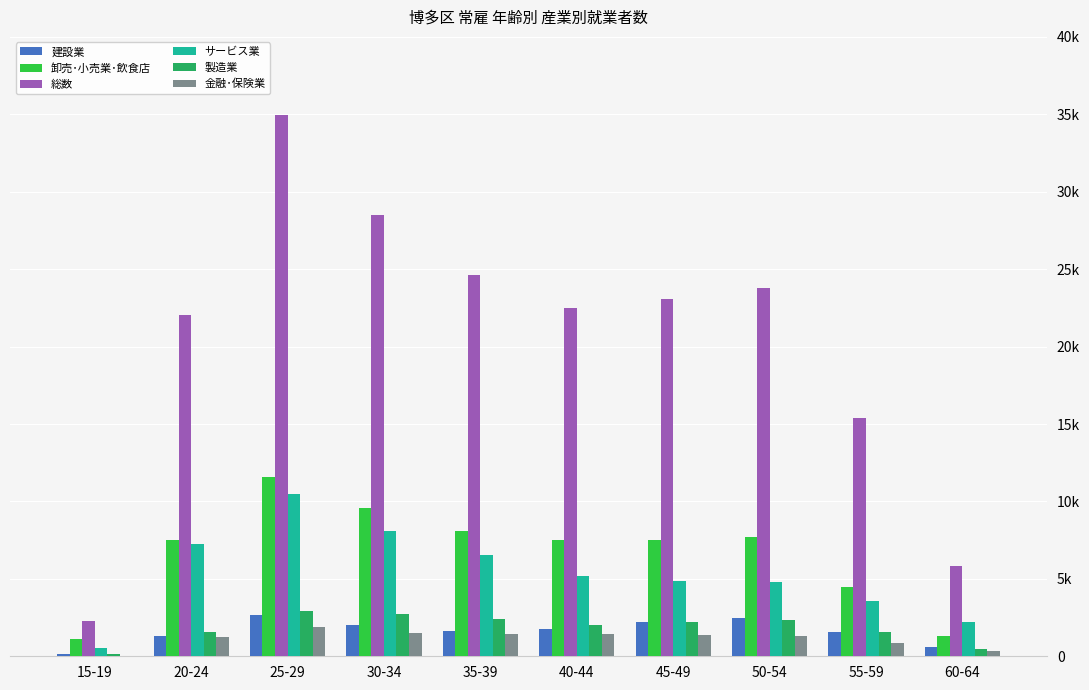

Reading left to right, extract all data points from this chart.

建設業: 146	1283	2681	2046	1657	1741	2199	2479	1551	576
卸売･小売業･飲食店: 1130	7488	11587	9588	8059	7482	7539	7701	4506	1320
総数: 2255	22023	34952	28529	24613	22496	23055	23765	15357	5817
サービス業: 559	7219	10485	8068	6532	5154	4888	4796	3572	2206
製造業: 158	1600	2925	2730	2406	2045	2216	2318	1595	439
金融･保険業: 23	1277	1878	1525	1454	1411	1362	1282	838	309